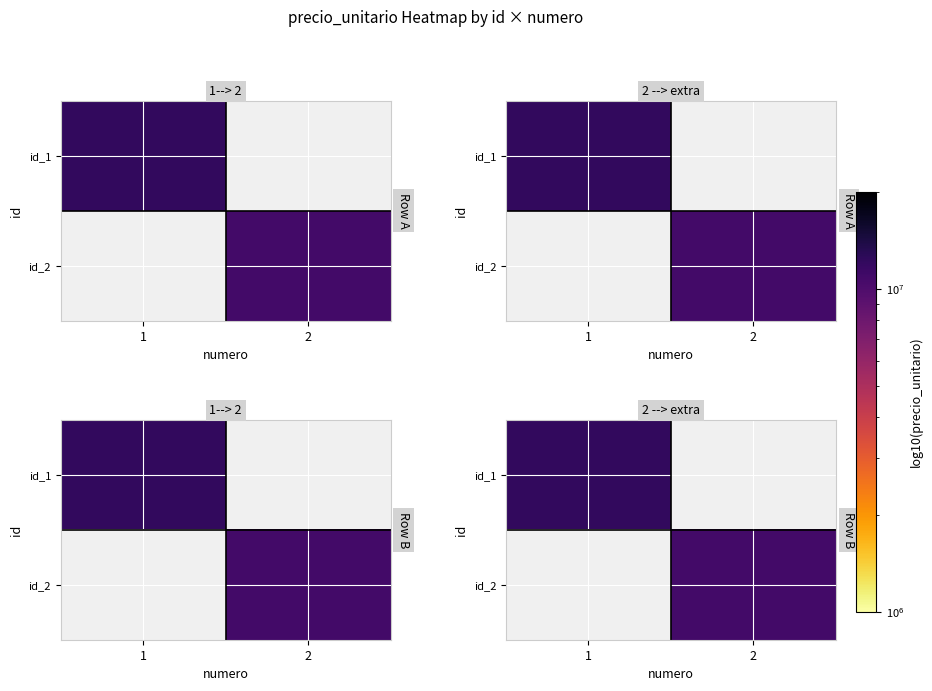

List the series in order of their peak value, lowest first.

id_2, id_1